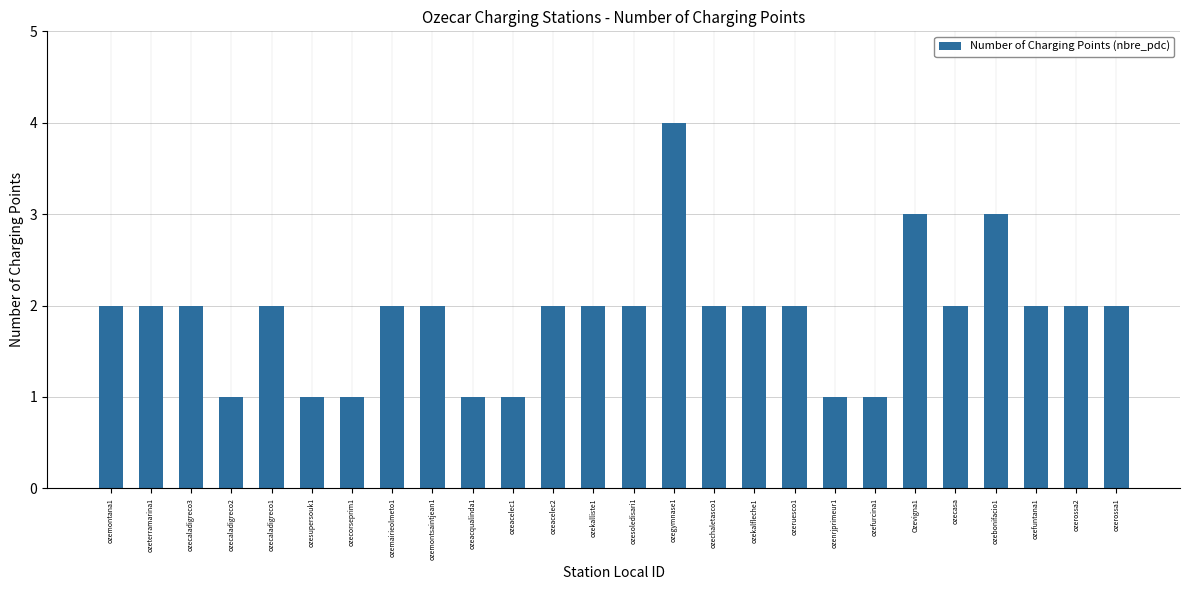

Count the number of data series in this chart.

1